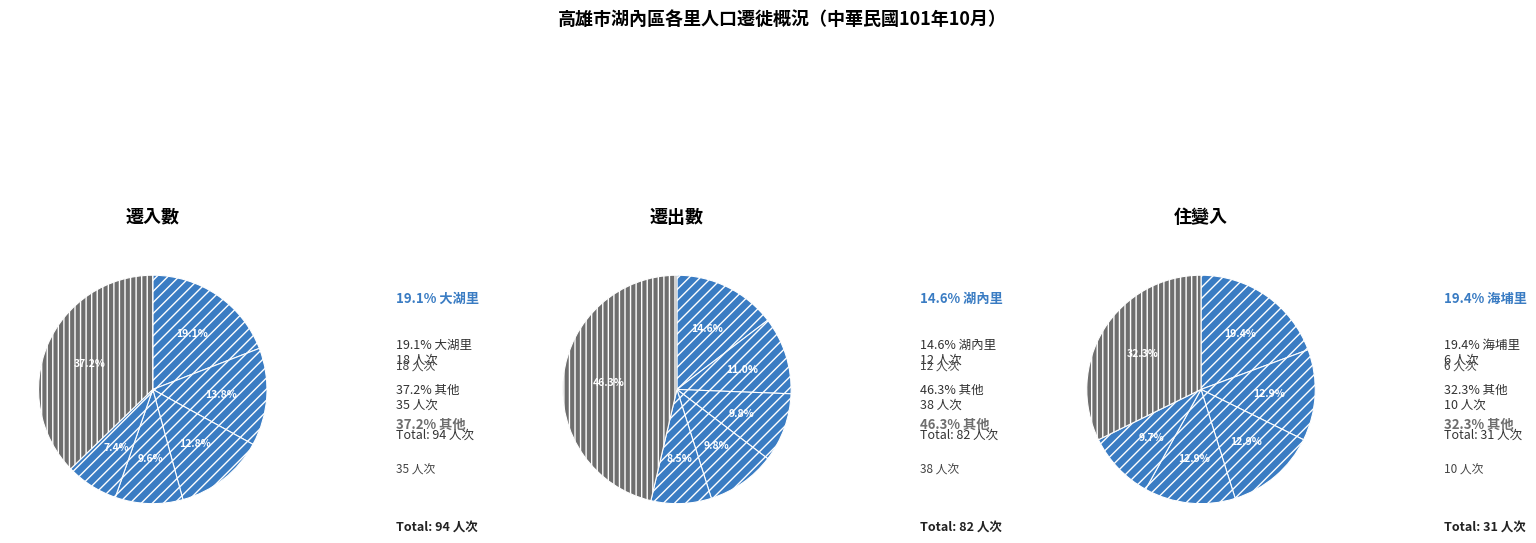

To the nearest percent, what portion does 中賢里 represent?

13%